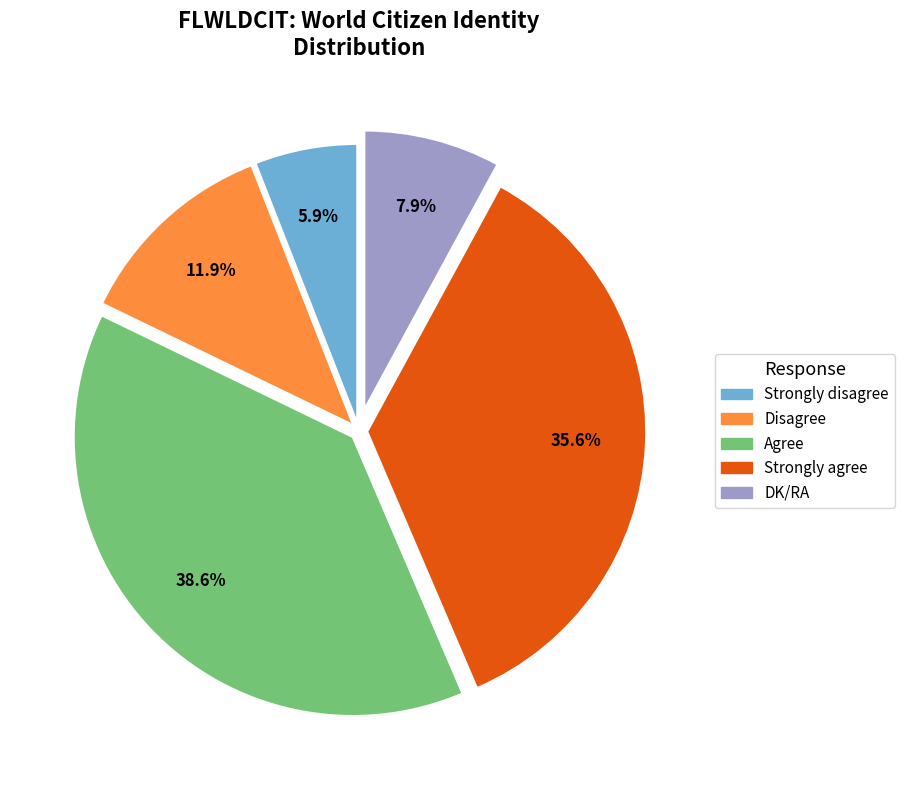

Is the sum of Strongly disagree and Strongly agree greater than half?

No